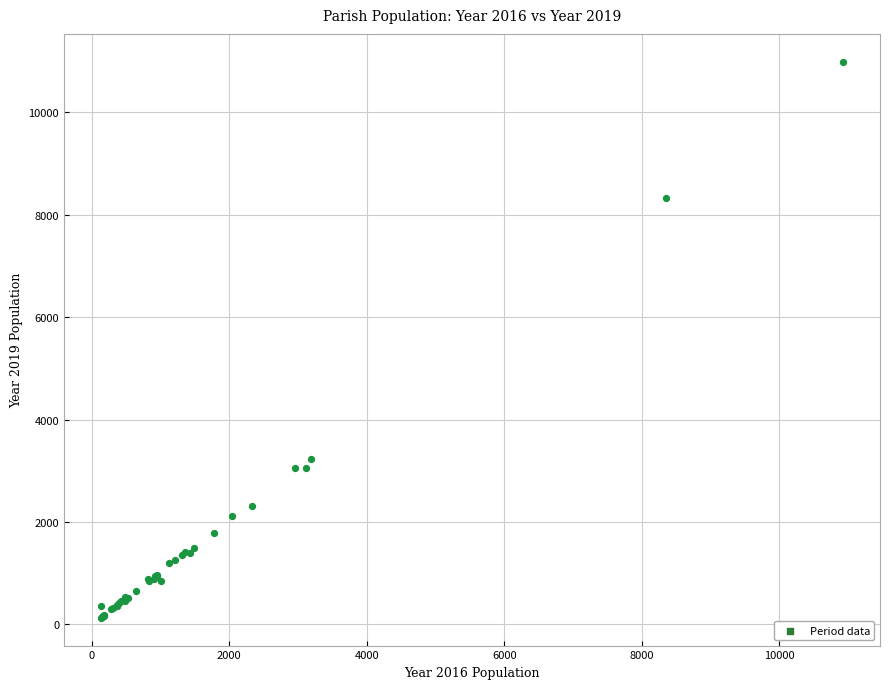

What Y value in the scatter plot is closest to 5559?

3233